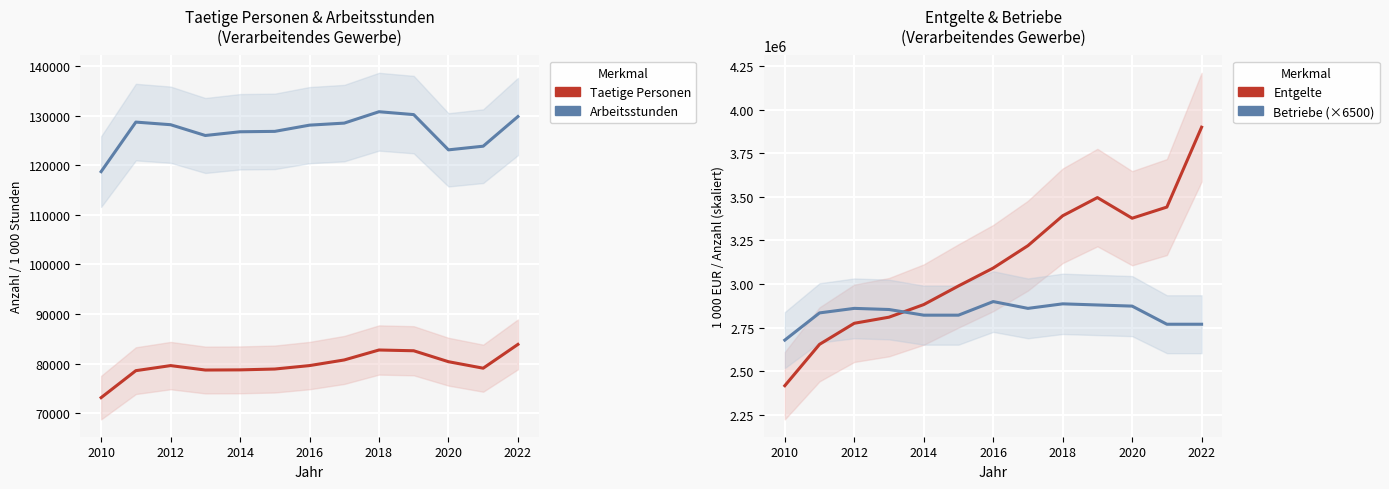

Is this an area chart (filled region under the line)?

No